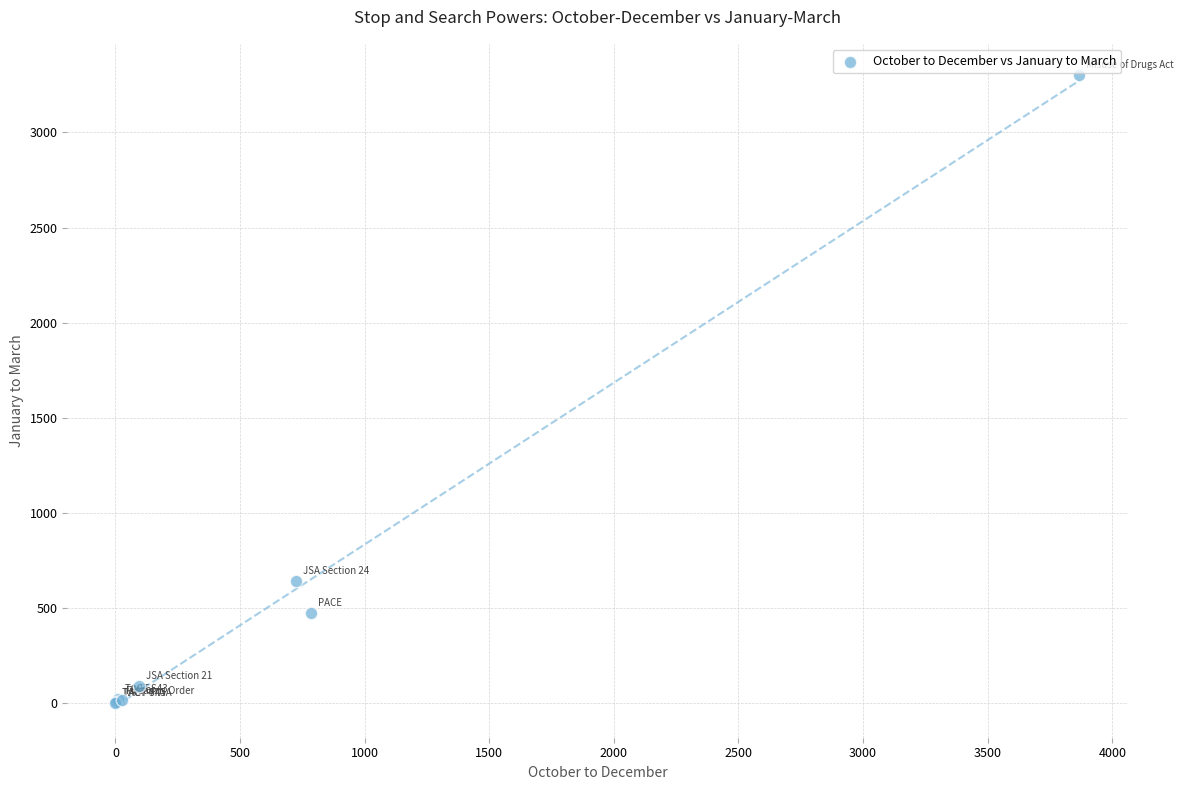

What Y value in the scatter plot is closest to 1650?

642